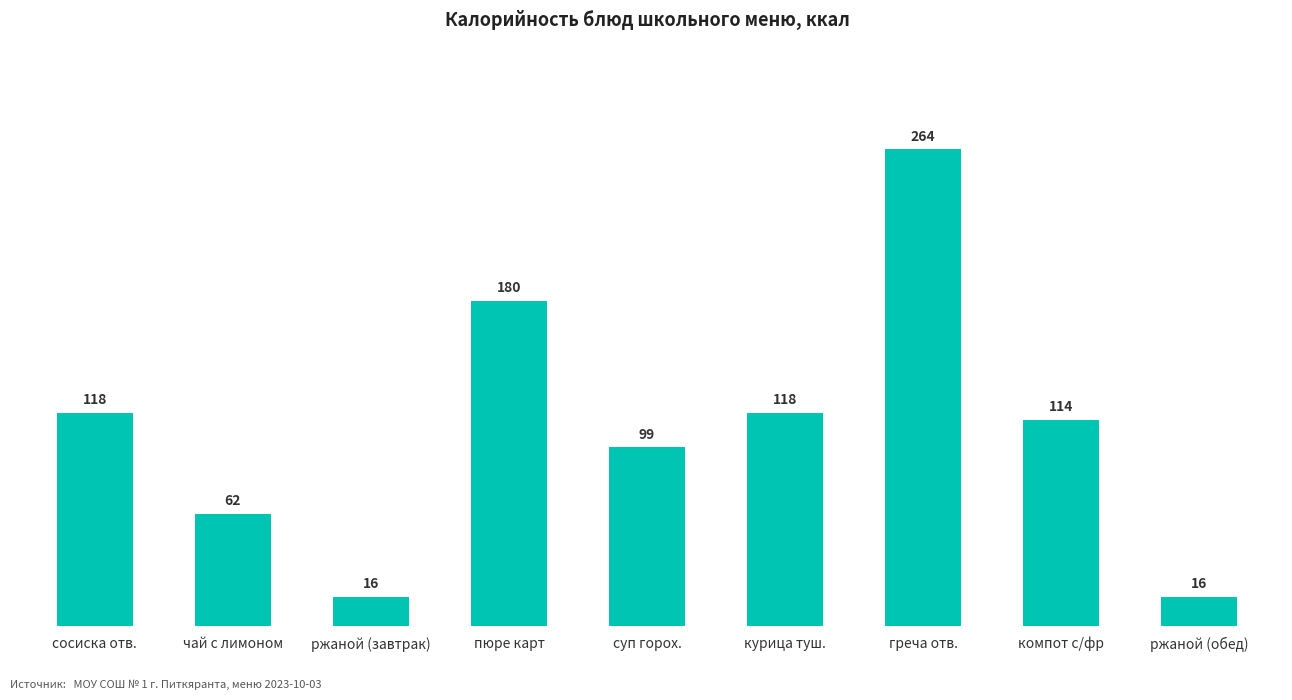

What is the value of the 2nd bar from the left?

62